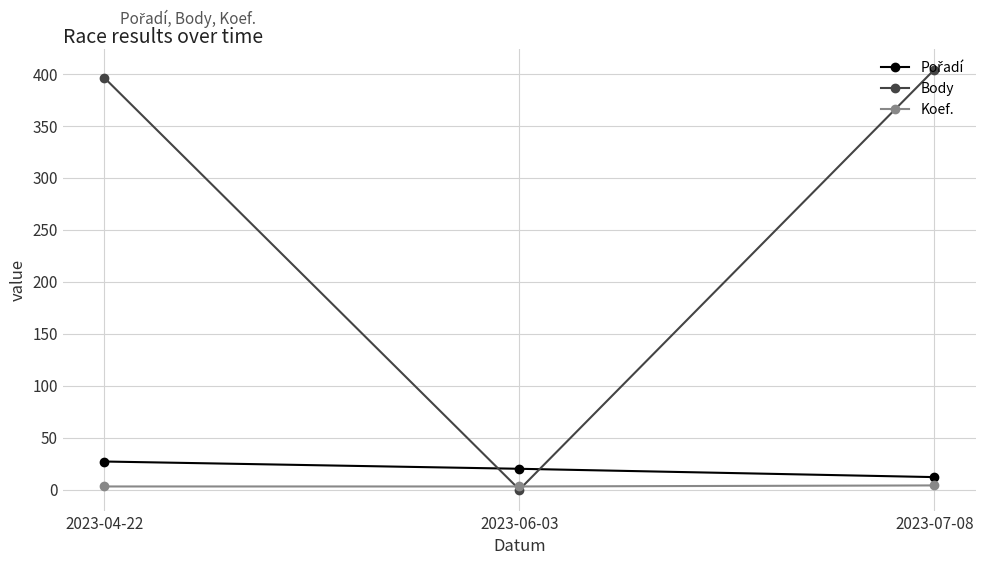

At how many categories does at least one series exceed 340?

2